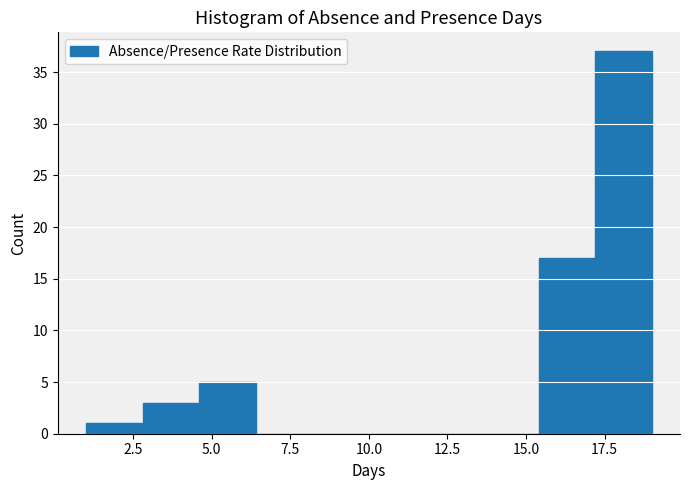

Read against the x-axis, roughly where is the centre of the tallest bar?

18.0